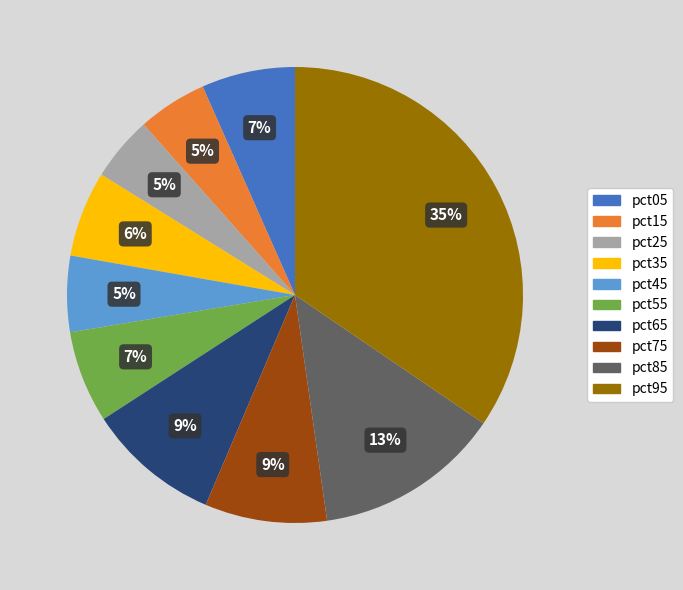

To the nearest percent, what percentage of the pie is pct35?

6%